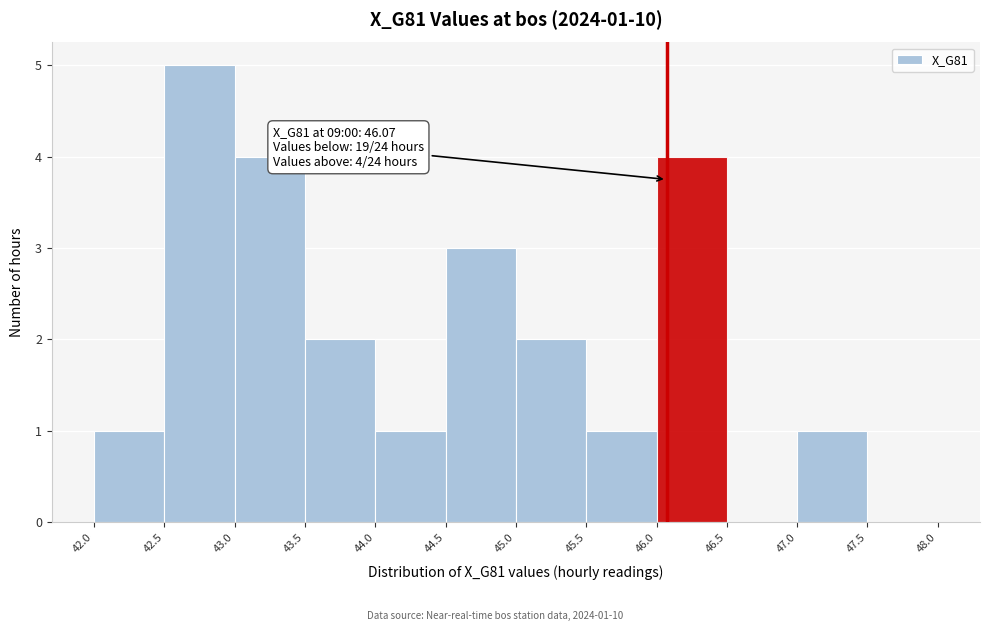

Over which range of the x-axis is the bar tallest?

42.5 to 43.0